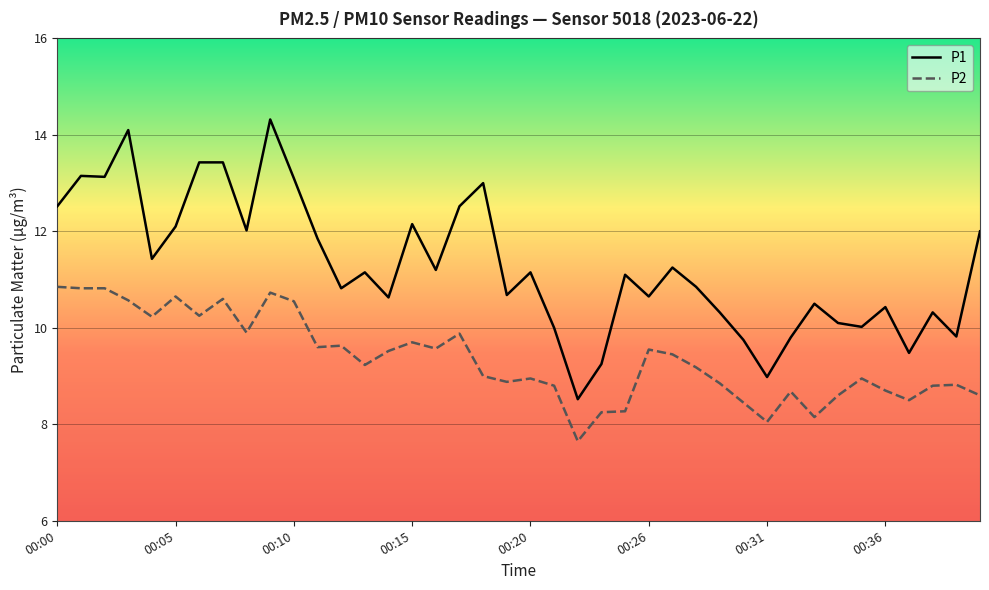

Which series has the largest total across all categories?

P1